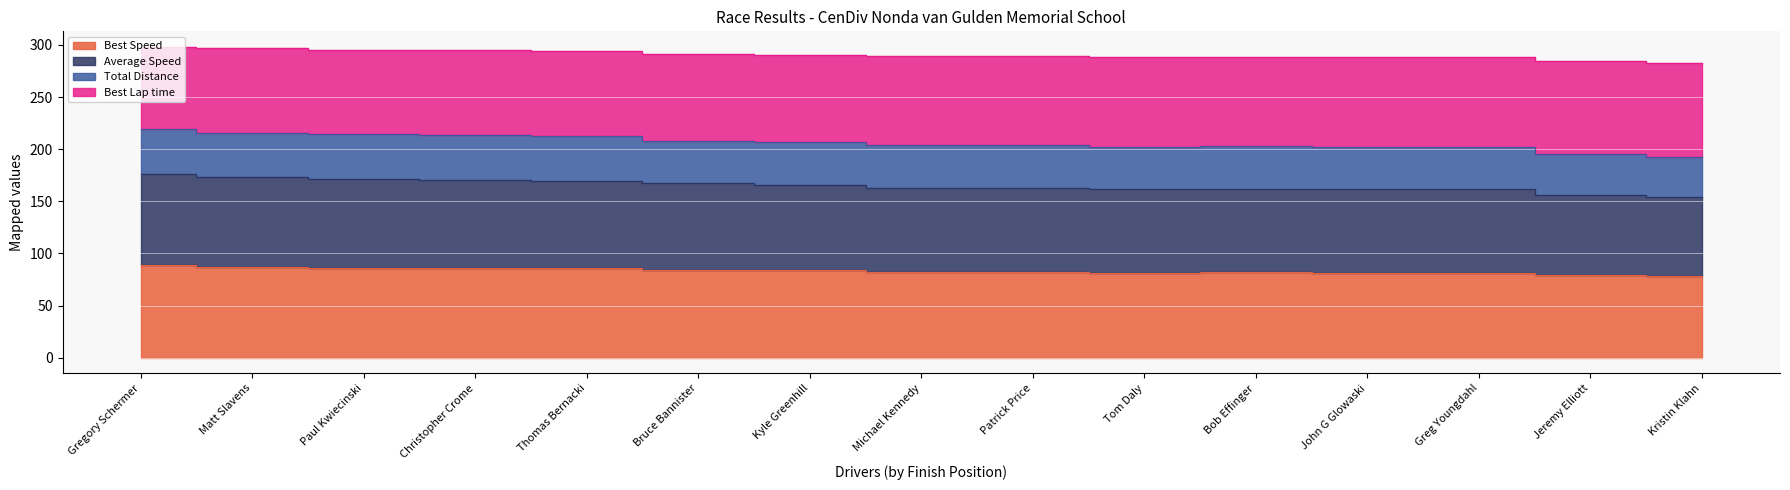

At which category does Best Lap time reach its first local peak?

Thomas Bernacki